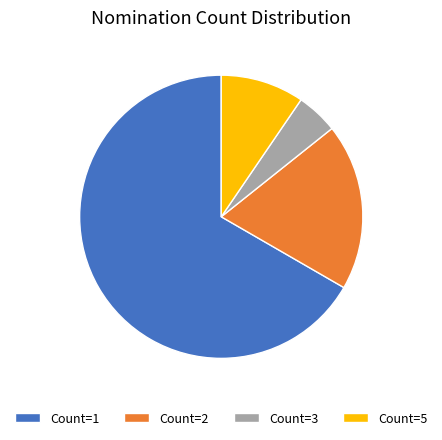

Is it true that Count=2 is 6% of the pie?

False